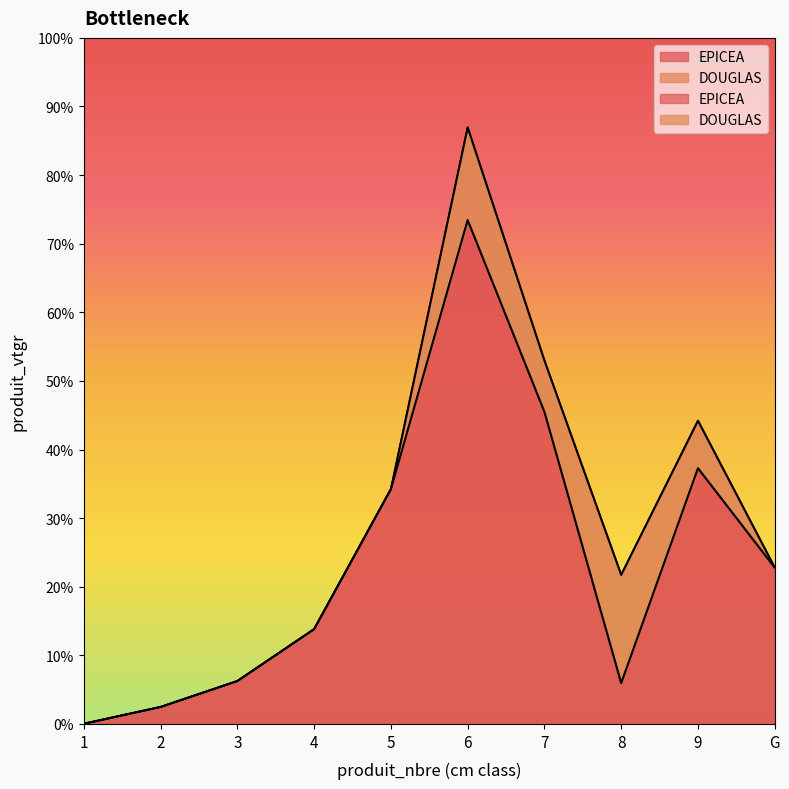

What is the label of the 2nd point from the right?

9